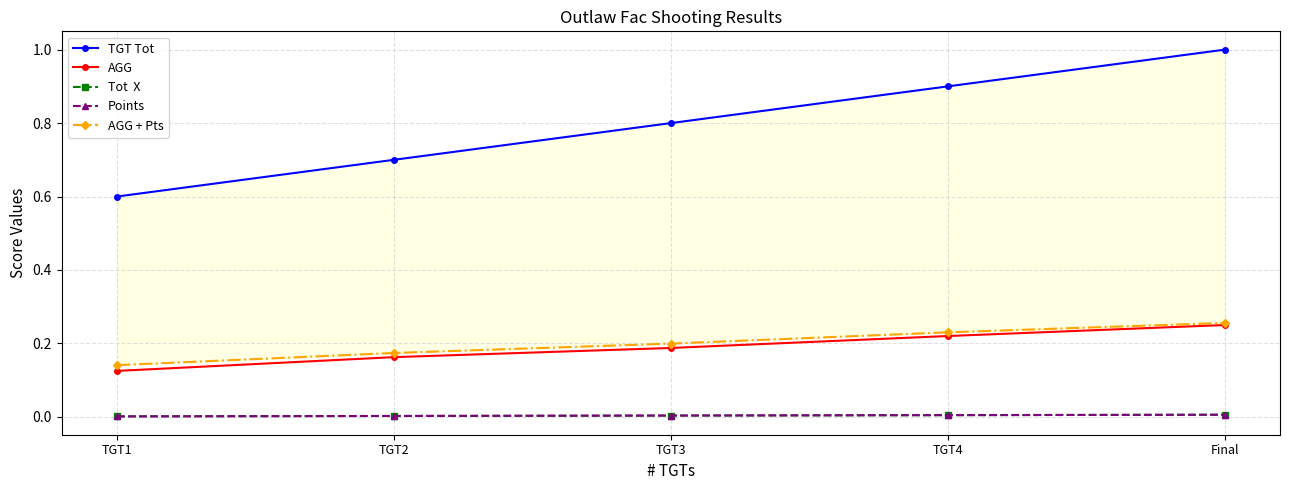

True or false: AGG has a value of 0.0 at TGT2.

False